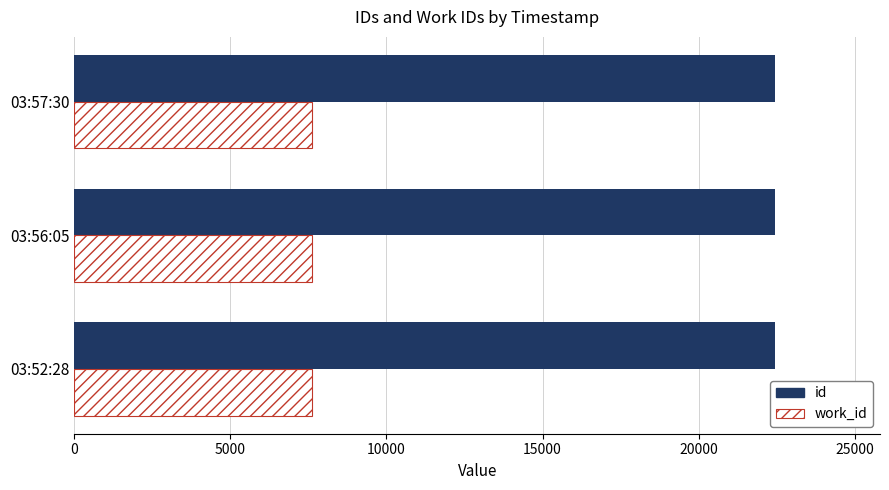

List the series in order of their overall mean, highest first.

id, work_id